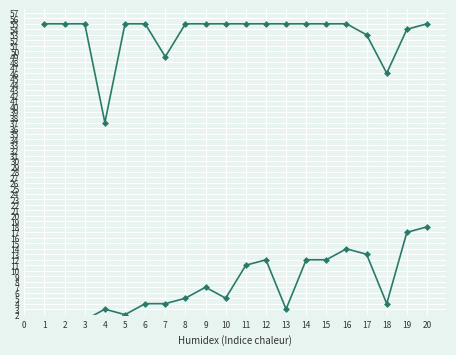

Which has a higher value, 15 or 19?

19